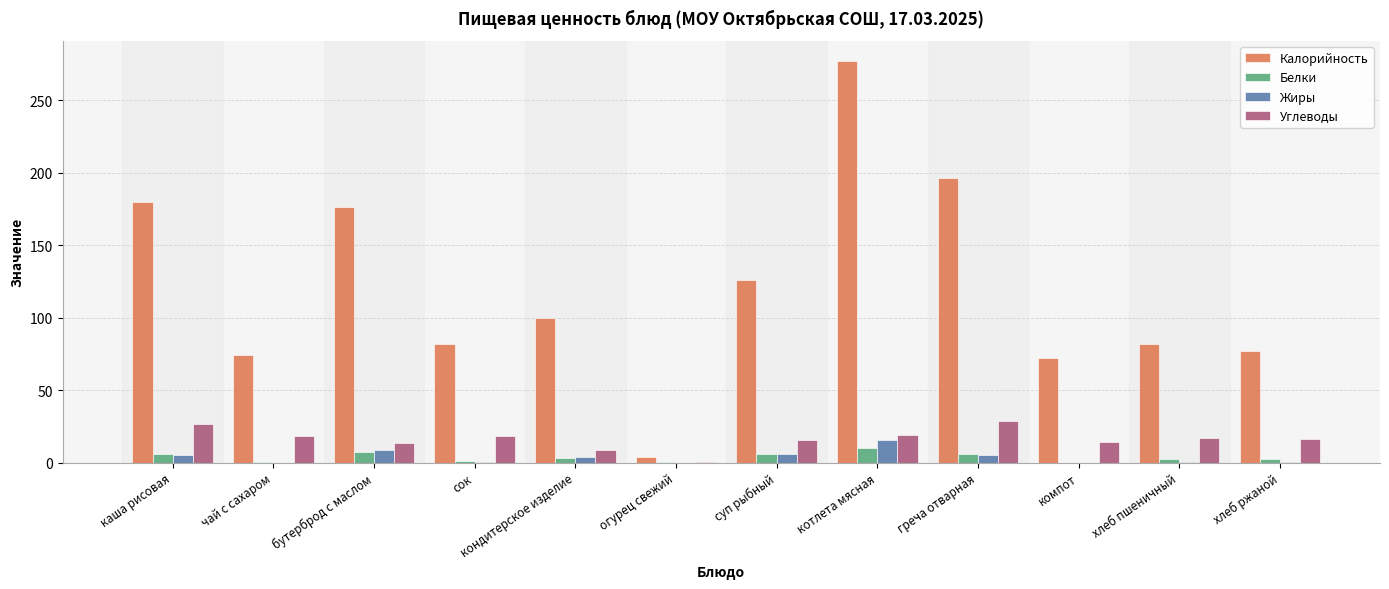

What is the spread (max minus min) of values at бутерброд с маслом?

168.5